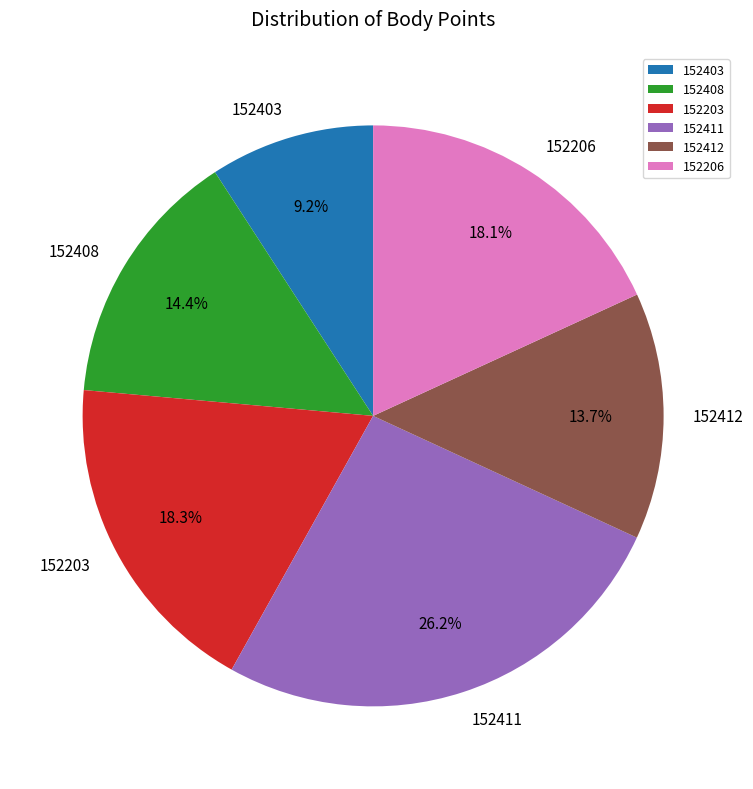

What is the largest slice in the pie chart?

152411